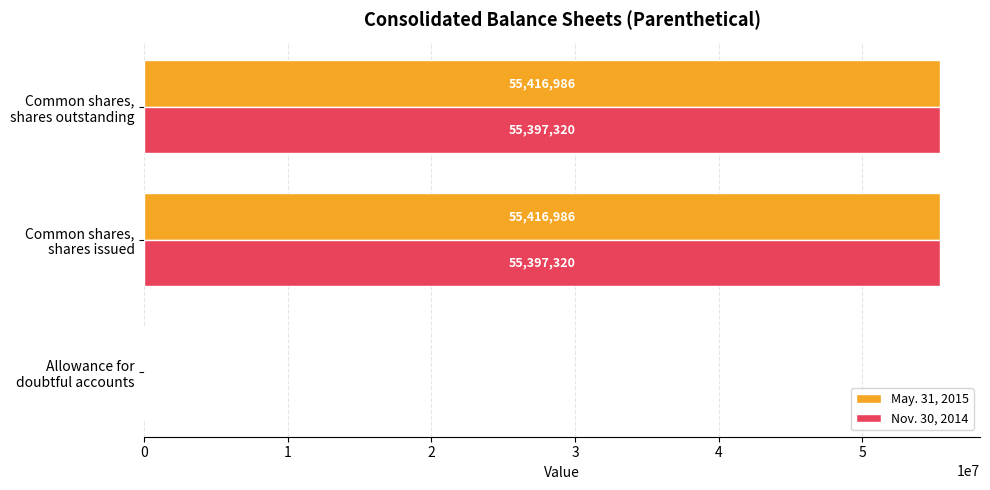

What is the highest value of the May. 31, 2015 series?

55416986